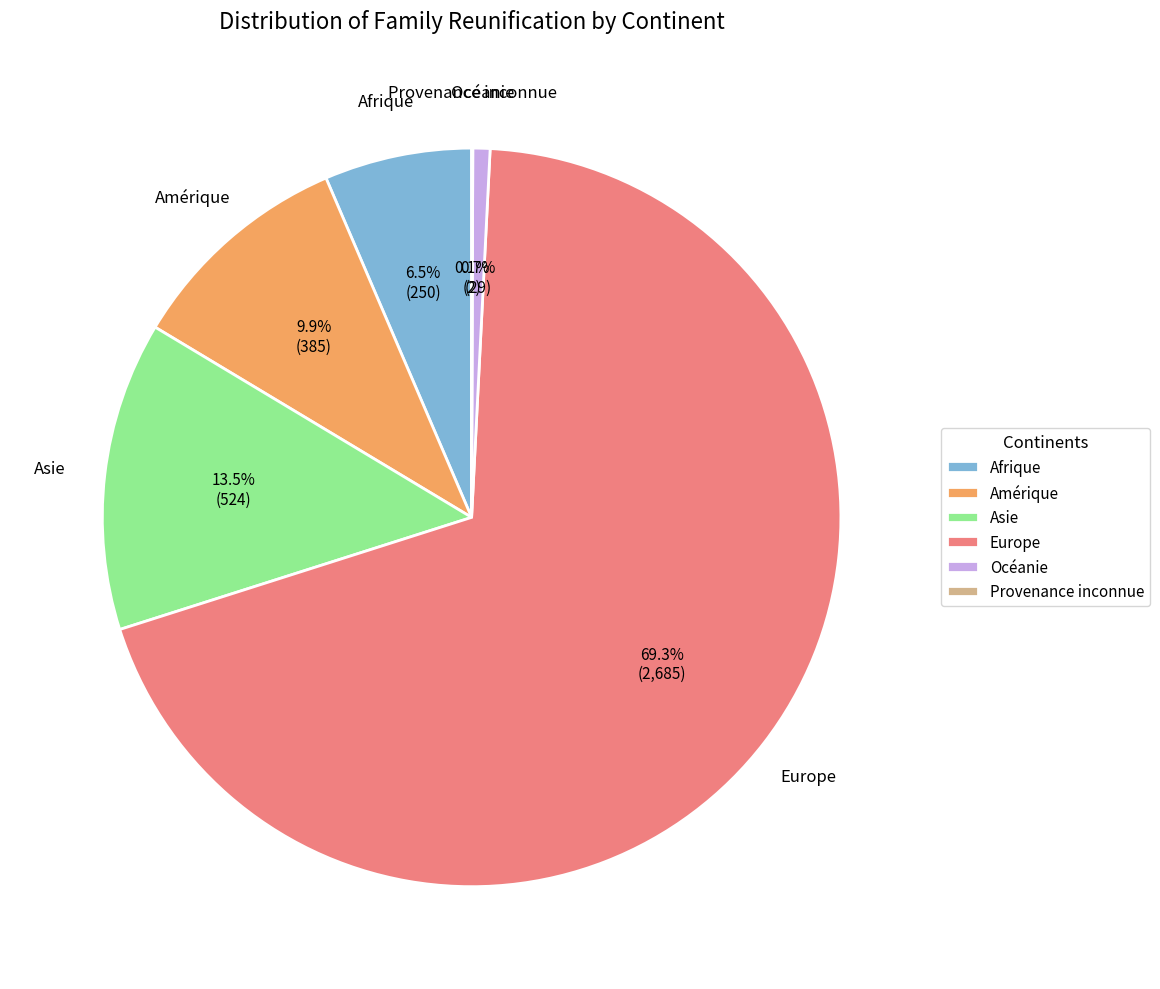

The Amérique slice represents 10% of the pie. True or false?

True